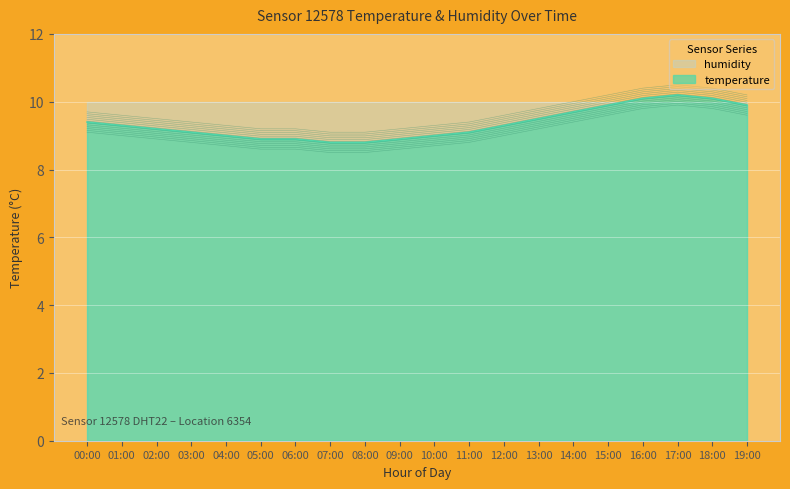

What is the smallest value displayed?

8.8